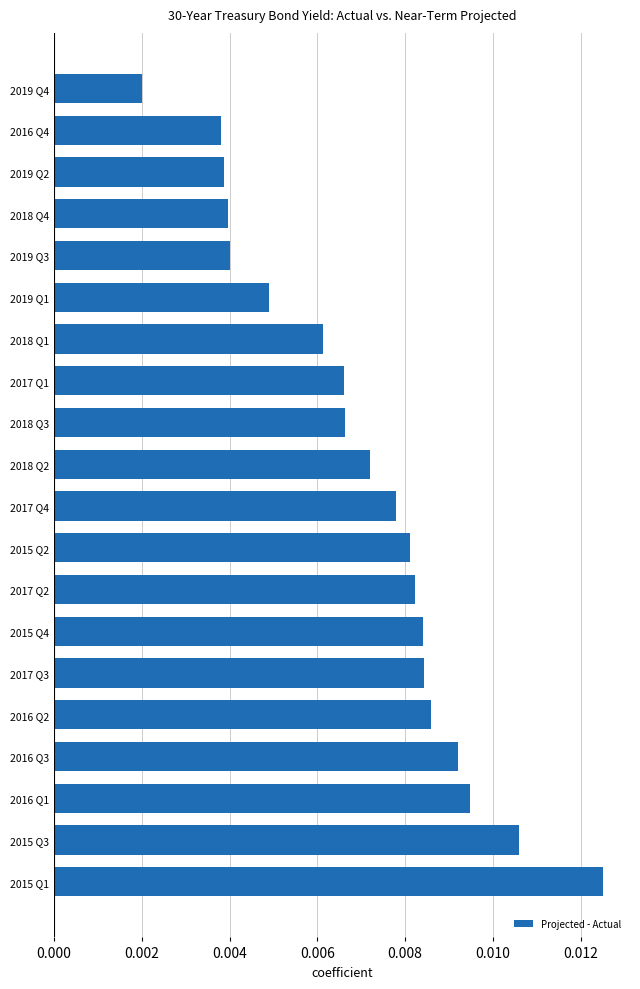

Count the values in the range 0 to 1.

20